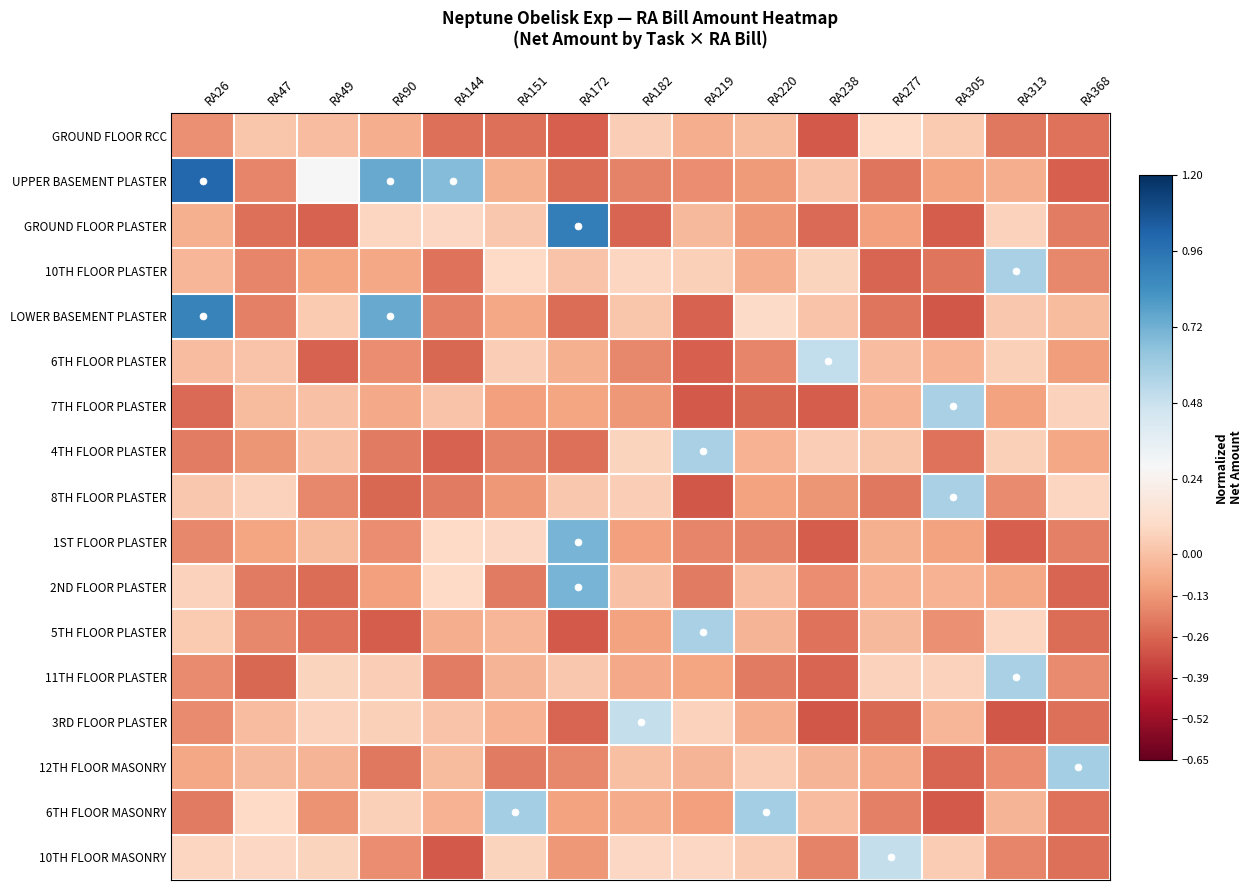

Rank the series by their maximum value, from lowest to highest.

GROUND FLOOR RCC, 3RD FLOOR PLASTER, 10TH FLOOR MASONRY, 6TH FLOOR PLASTER, 10TH FLOOR PLASTER, 7TH FLOOR PLASTER, 4TH FLOOR PLASTER, 8TH FLOOR PLASTER, 5TH FLOOR PLASTER, 11TH FLOOR PLASTER, 12TH FLOOR MASONRY, 6TH FLOOR MASONRY, 1ST FLOOR PLASTER, 2ND FLOOR PLASTER, LOWER BASEMENT PLASTER, GROUND FLOOR PLASTER, UPPER BASEMENT PLASTER